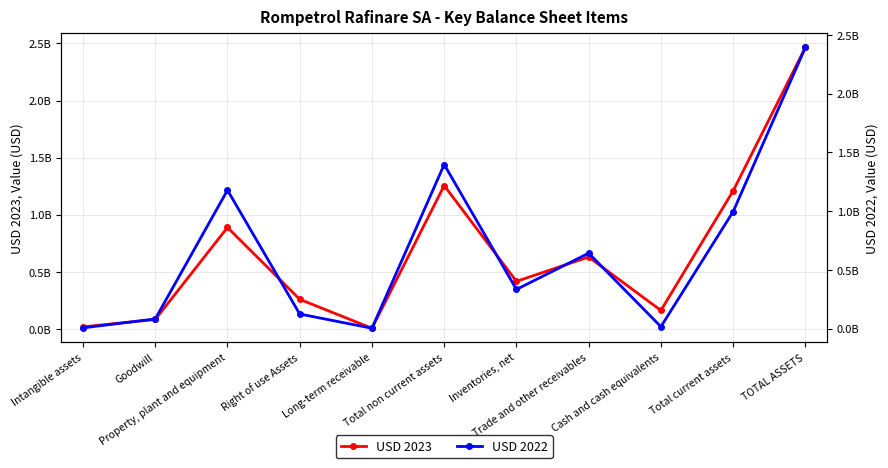

At which category does the chart reach its minimum across all series?

Long-term receivable